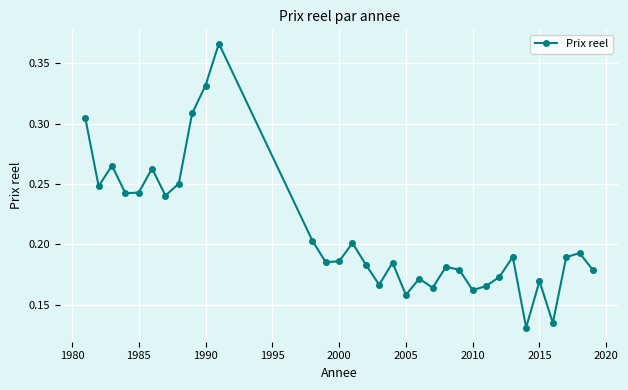

True or false: the data has more than 1 interior local peaks.

True